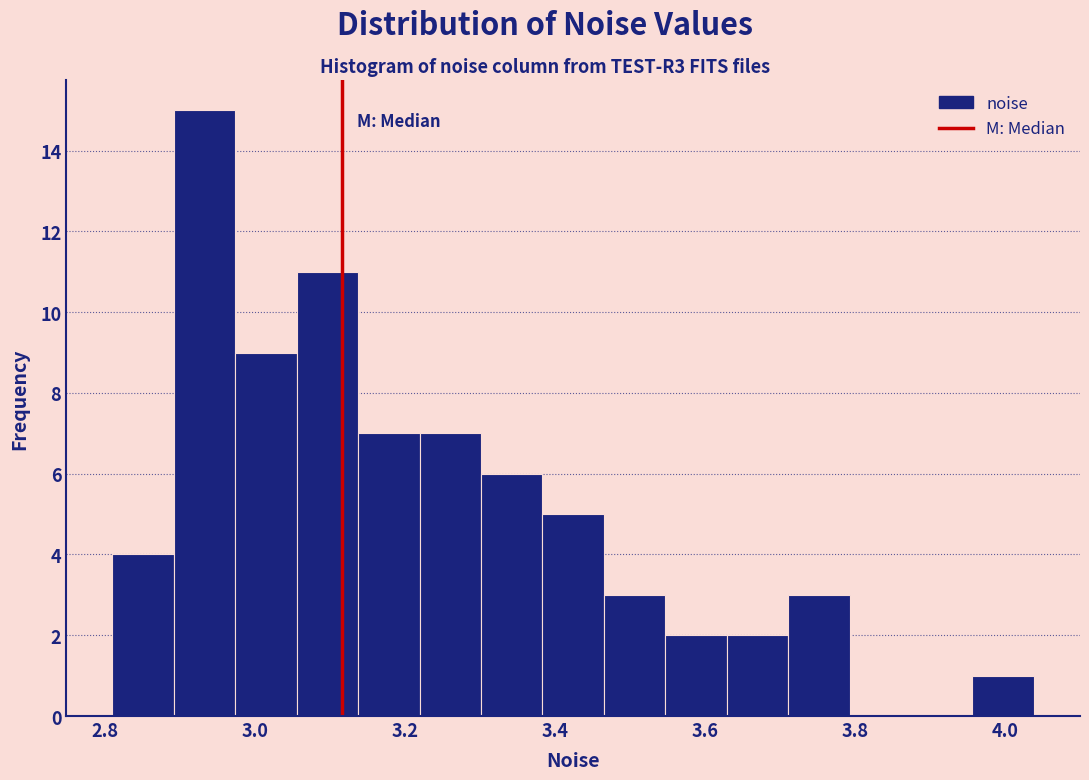

Reading left to right, list every bar in this chart as the range it spans on the x-axis followed by its height. Neither the bar edges nor the heights are printed on the chart, so give them approximately, as read against the axes.

2.80 to 2.90: 4
2.90 to 2.98: 15
2.98 to 3.06: 9
3.06 to 3.14: 11
3.14 to 3.22: 7
3.22 to 3.30: 7
3.30 to 3.38: 6
3.38 to 3.46: 5
3.46 to 3.54: 3
3.54 to 3.62: 2
3.62 to 3.72: 2
3.72 to 3.80: 3
3.80 to 3.88: 0
3.88 to 3.96: 0
3.96 to 4.04: 1